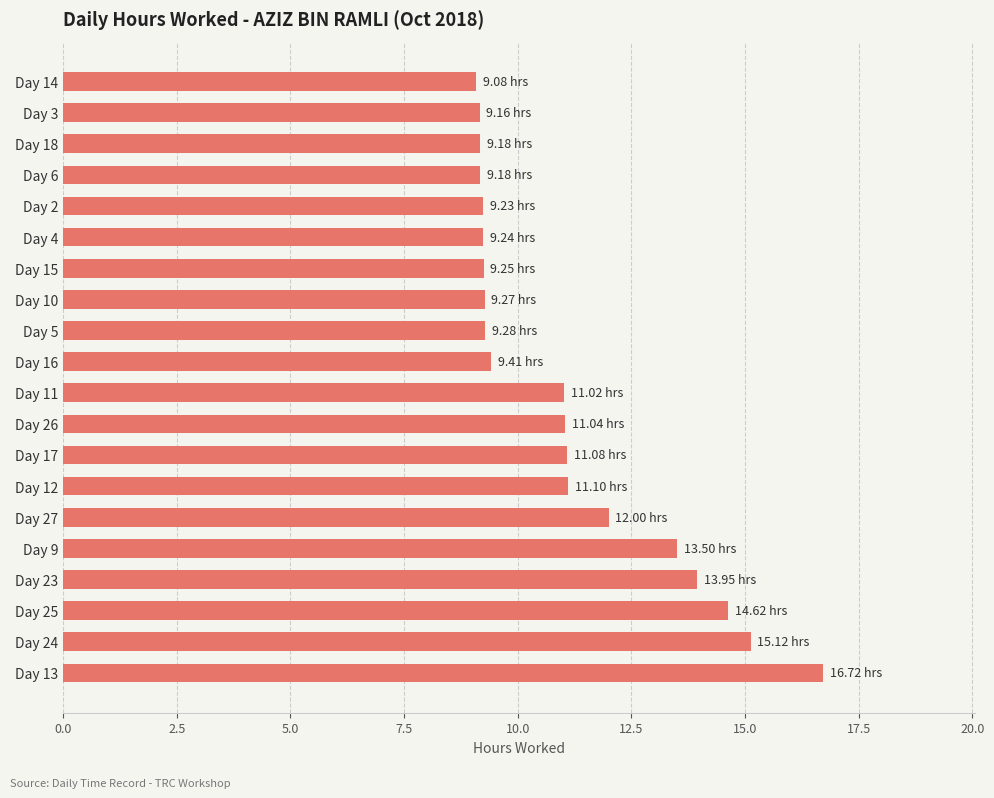

What is the difference between the maximum and second lowest values?

7.6